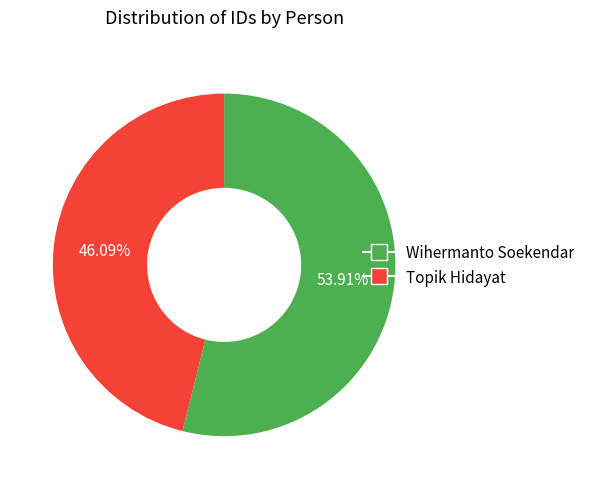

To the nearest percent, what portion does Topik Hidayat represent?

46%